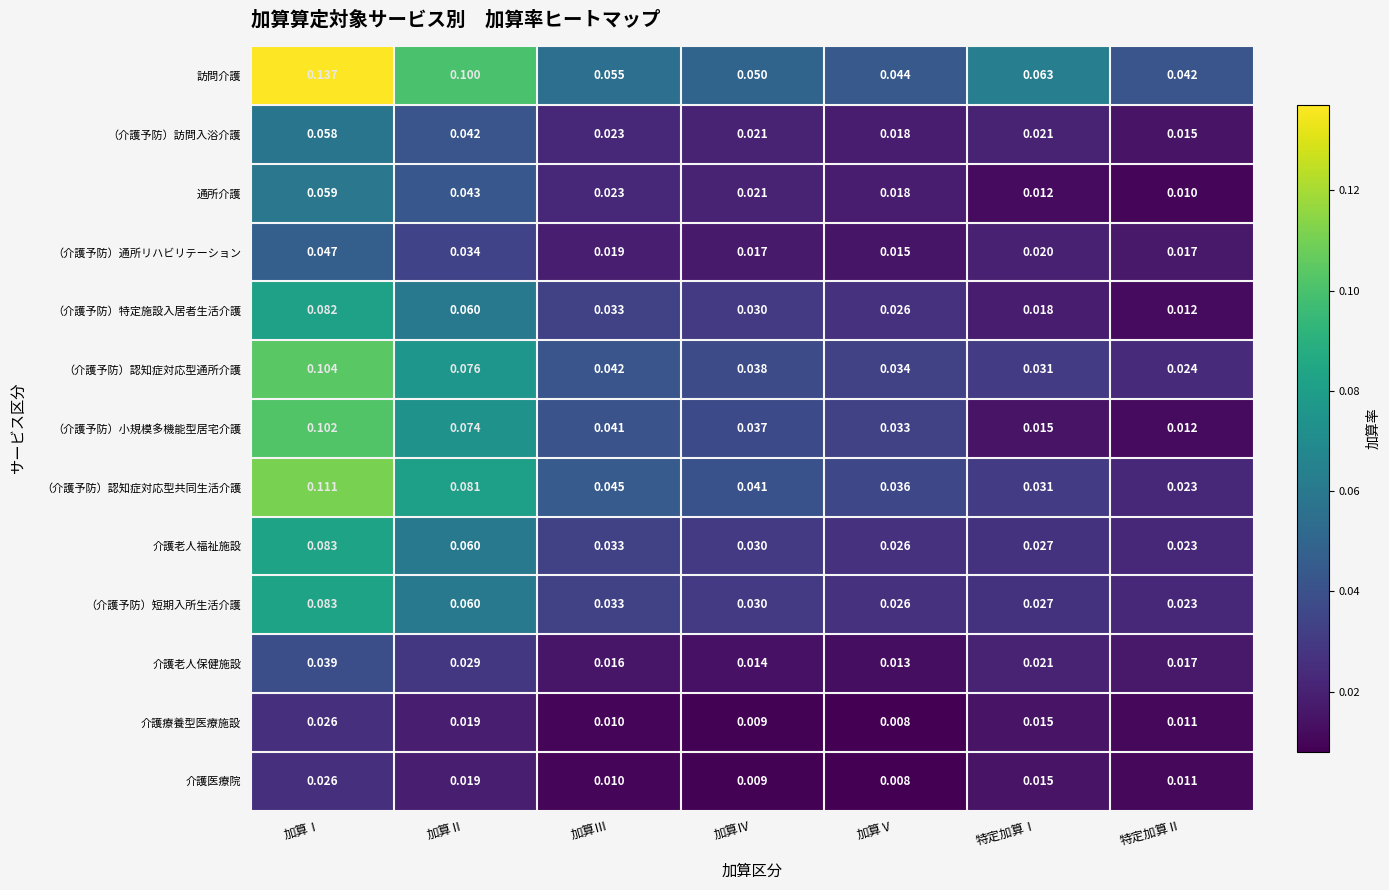

At which label is （介護予防）小規模多機能型居宅介護 closest to 0?

特定加算Ⅱ